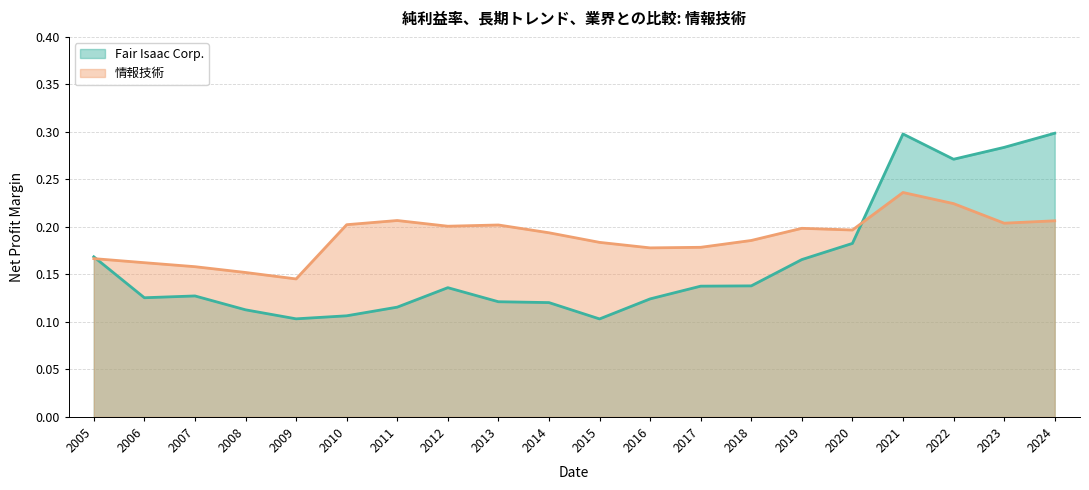

In 情報技術, how many points are higher than both neighbors (excluding endpoints)?

4